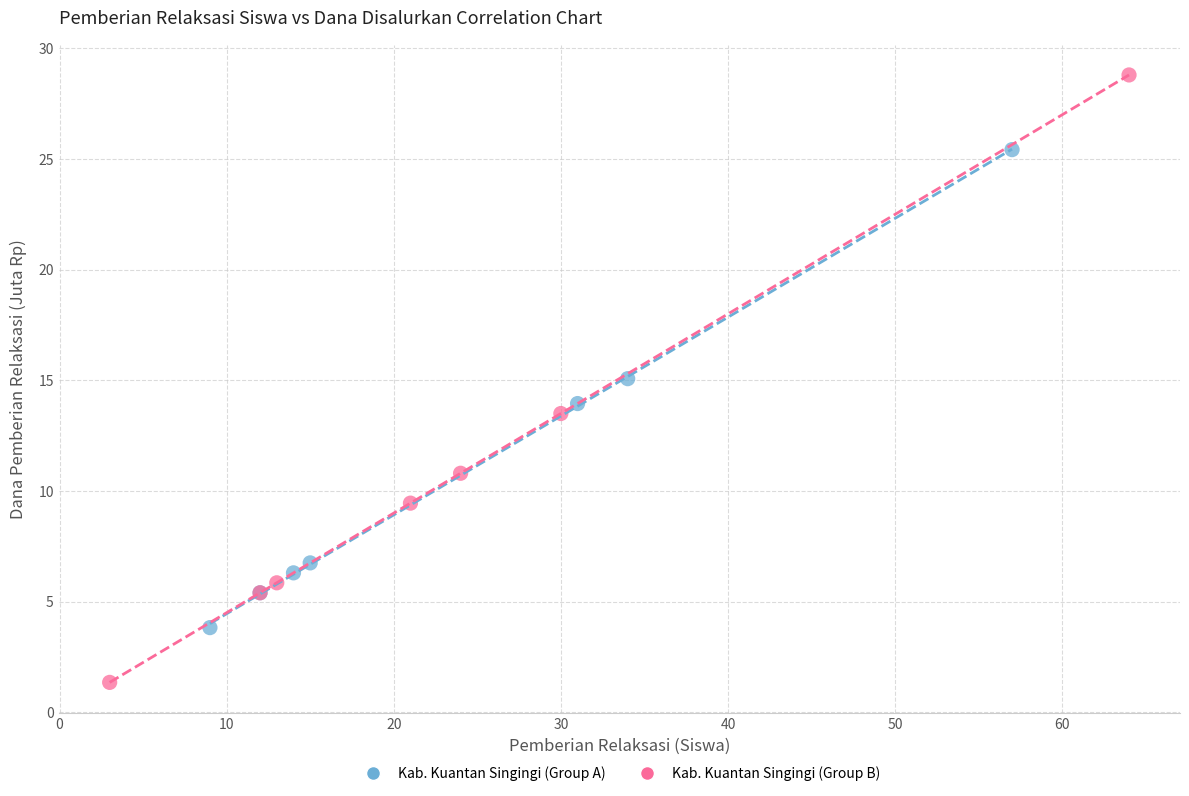

What are all the series names shown in the legend?

Kab. Kuantan Singingi (Group A), Kab. Kuantan Singingi (Group B)